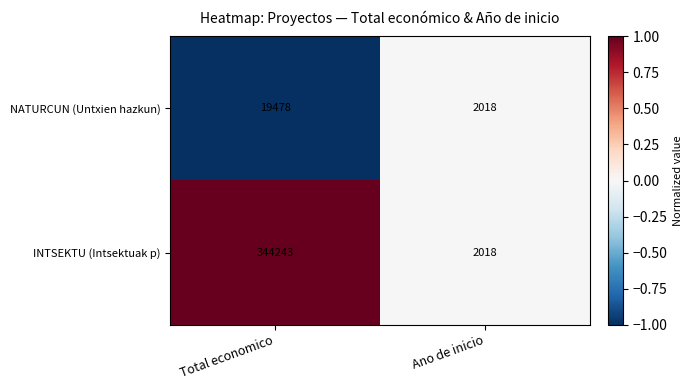

Rank the categories by NATURCUN (Untxien hazkun) value from lowest to highest.

Ano de inicio, Total economico